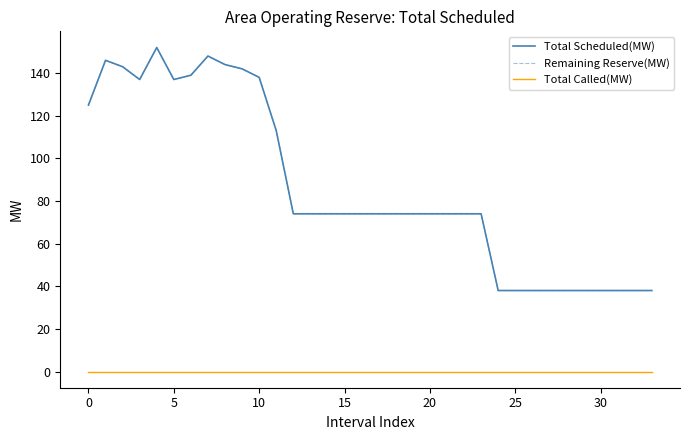

Does the chart display data point markers on the line(s)?

No